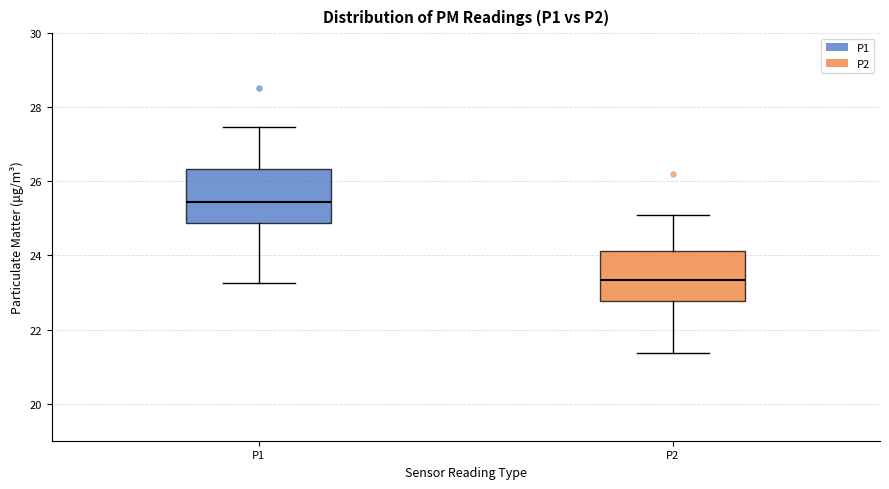

Where does the upper whisker of the box for P2 end on the y-axis? The values are not printed on the chart, so give them approximately, as read against the axis.

25.2